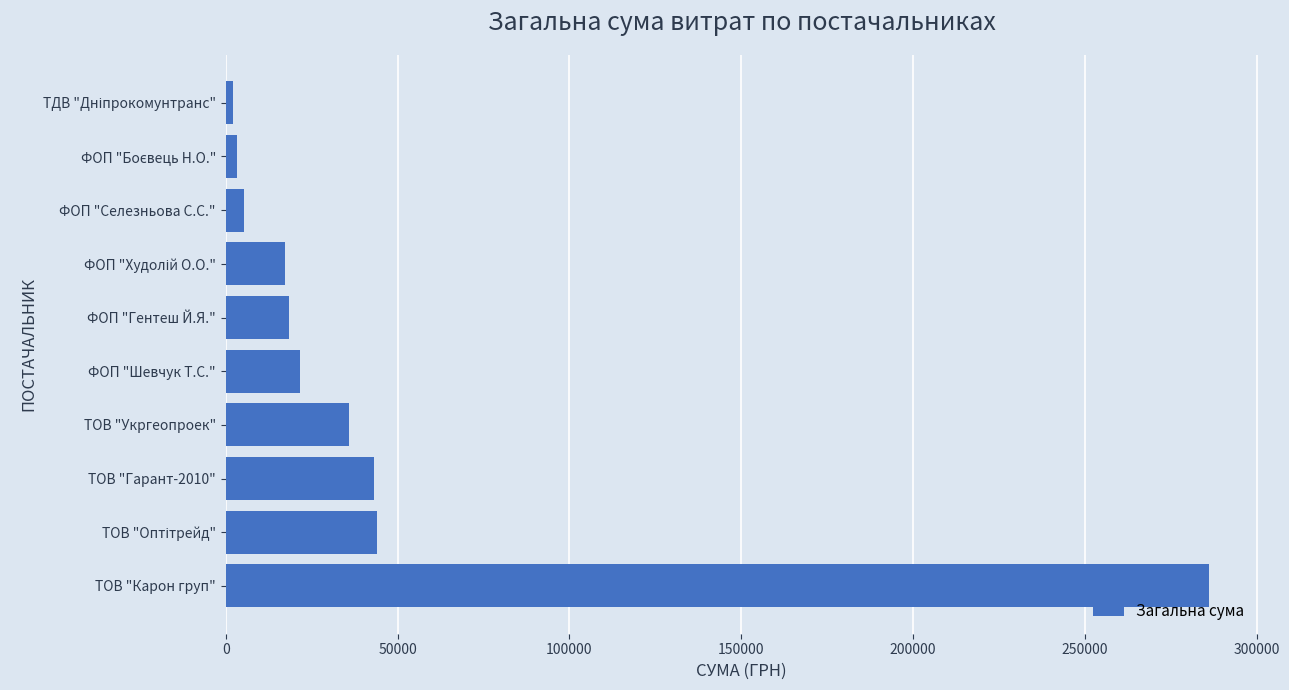

What is the difference between the maximum and minimum values?

283891.3